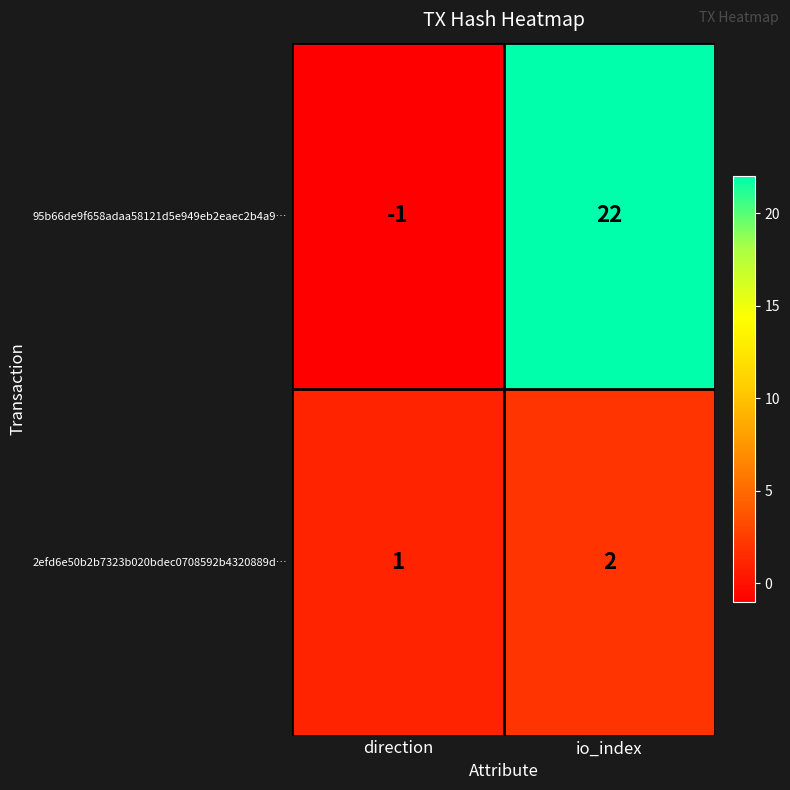

Is it true that 2efd6e50b2b7323b020bdec0708592b4320889d… equals 1 at direction?

True